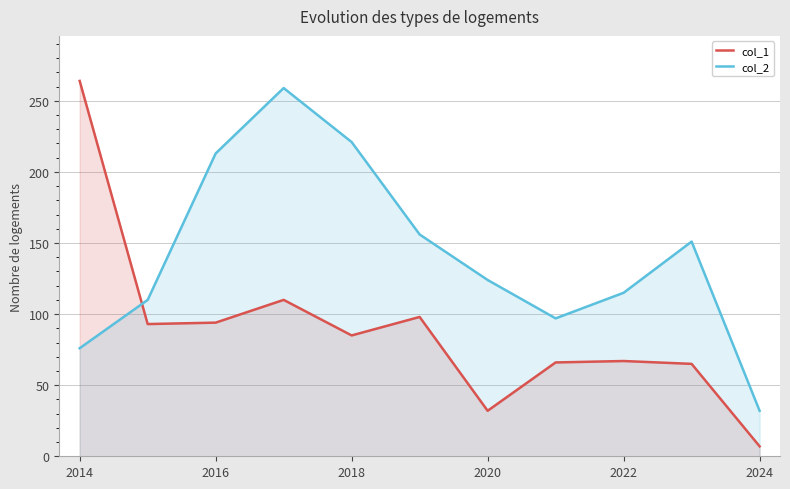

What is the sum of the col_1 values at 2014 and 2022?

331